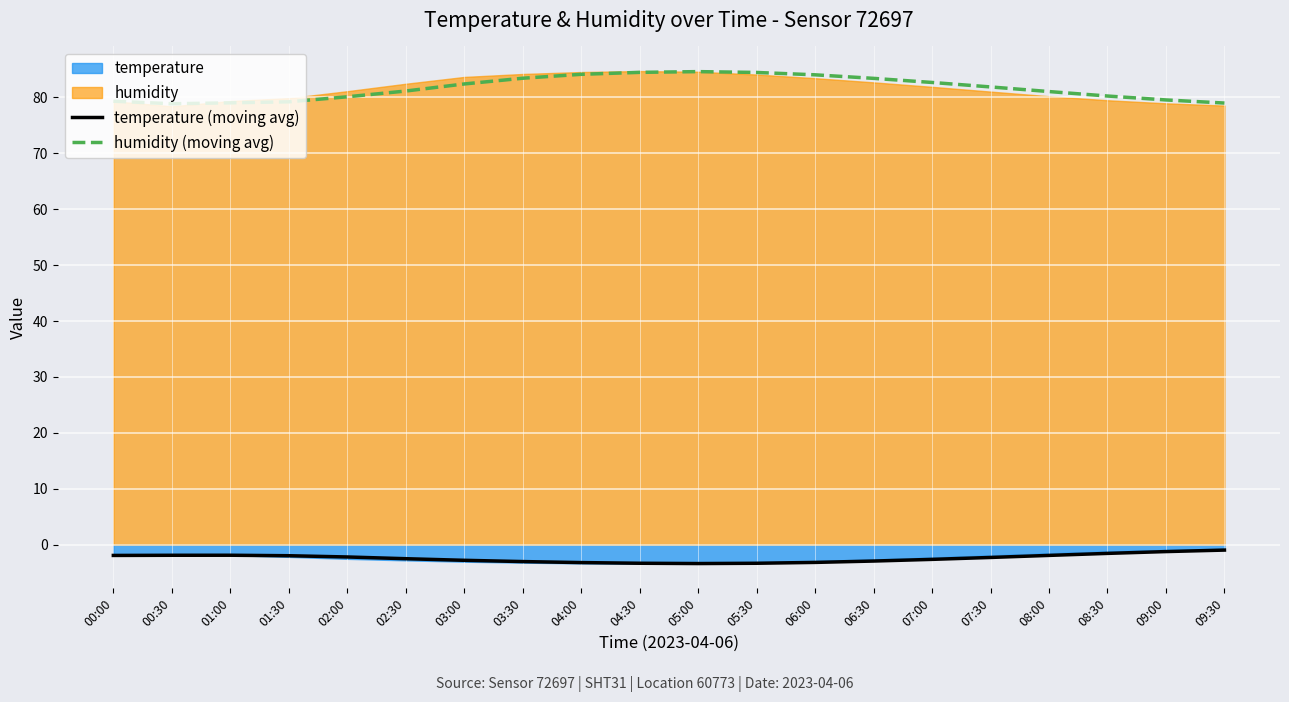

Is the value of temperature (moving avg) at 07:00 greater than the value of humidity (moving avg) at 00:30?

No